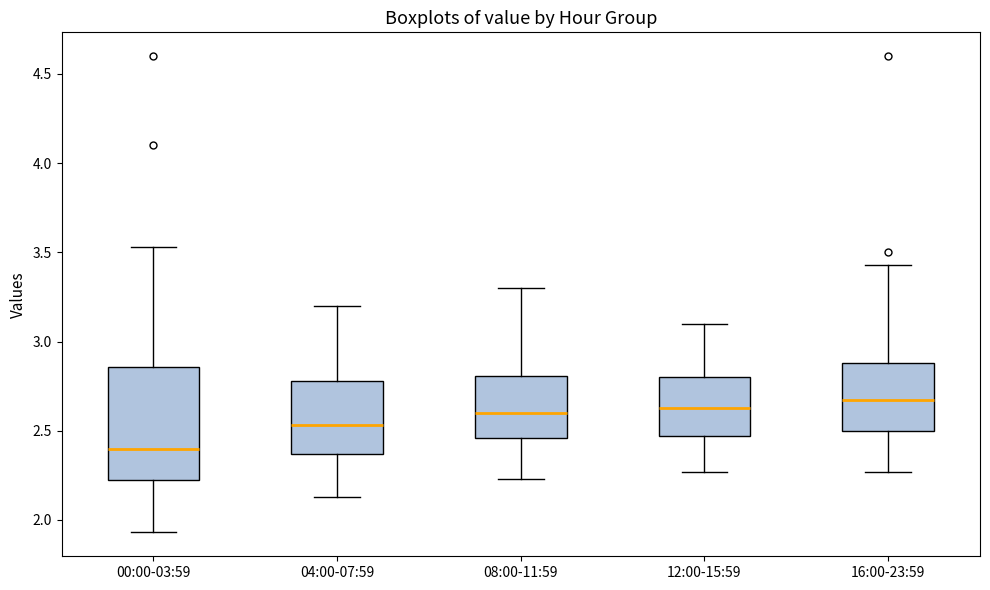

Where does the median line of the box for 04:00-07:59 sit on the y-axis? The values are not printed on the chart, so give them approximately, as read against the axis.

2.55